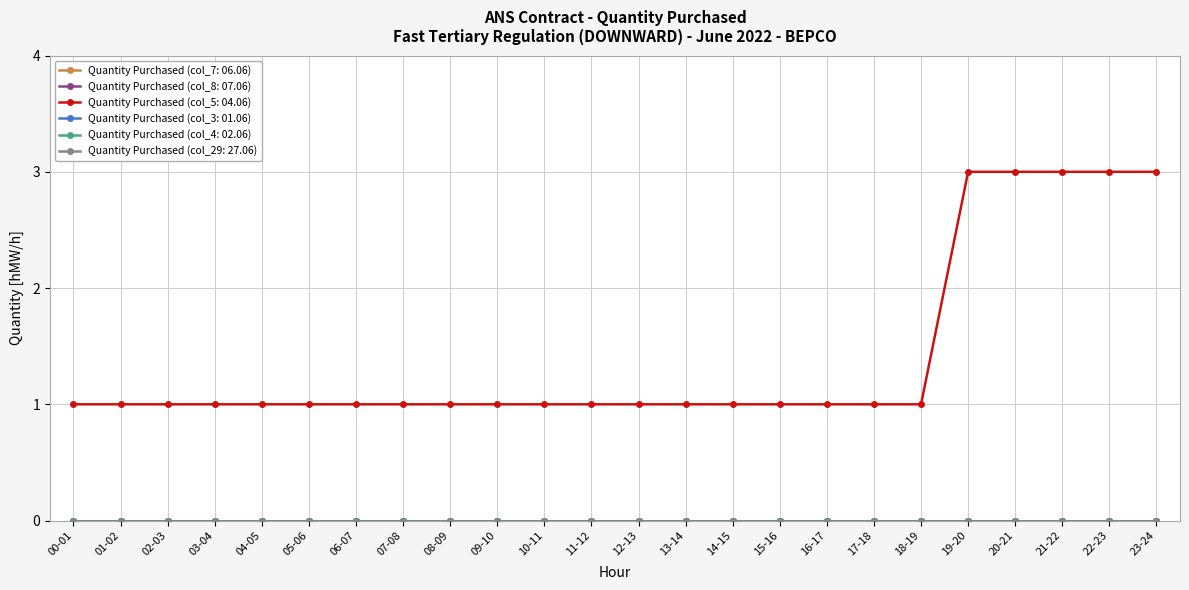

Does the chart have visible grid lines?

Yes